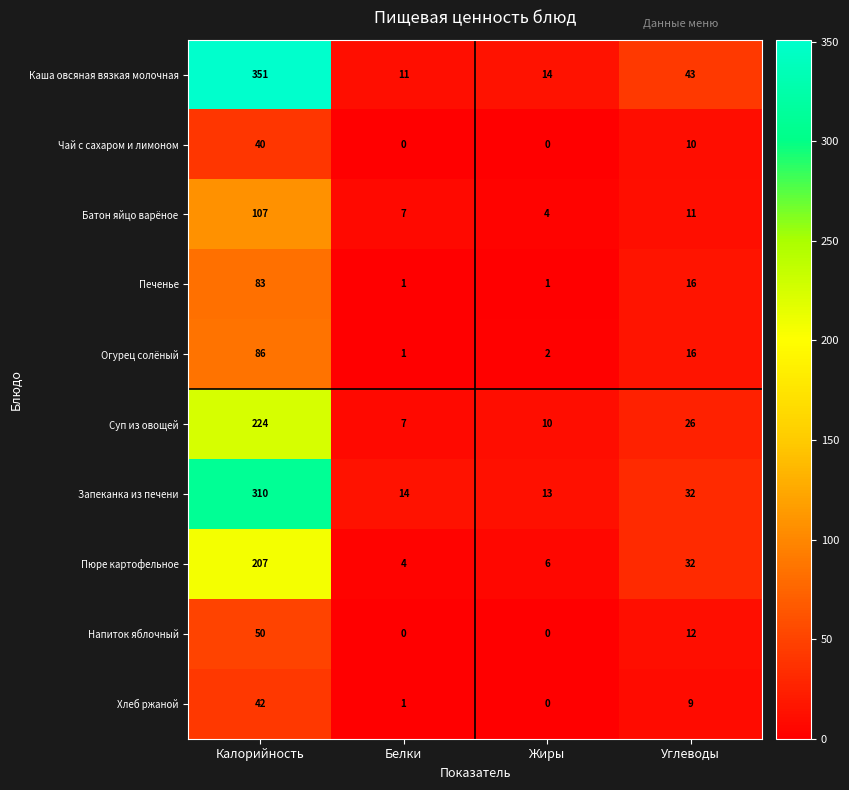

How many data points does each series have?

4